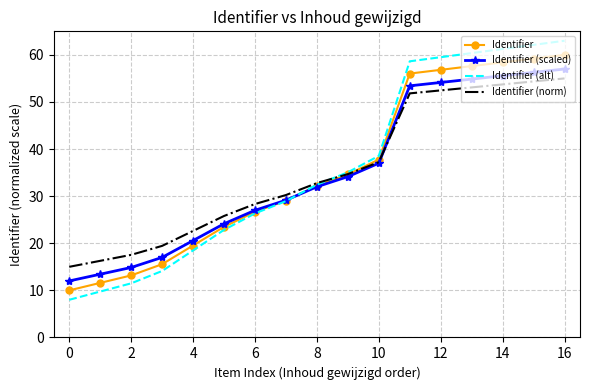

What is the minimum value for Identifier (scaled)?

12.0